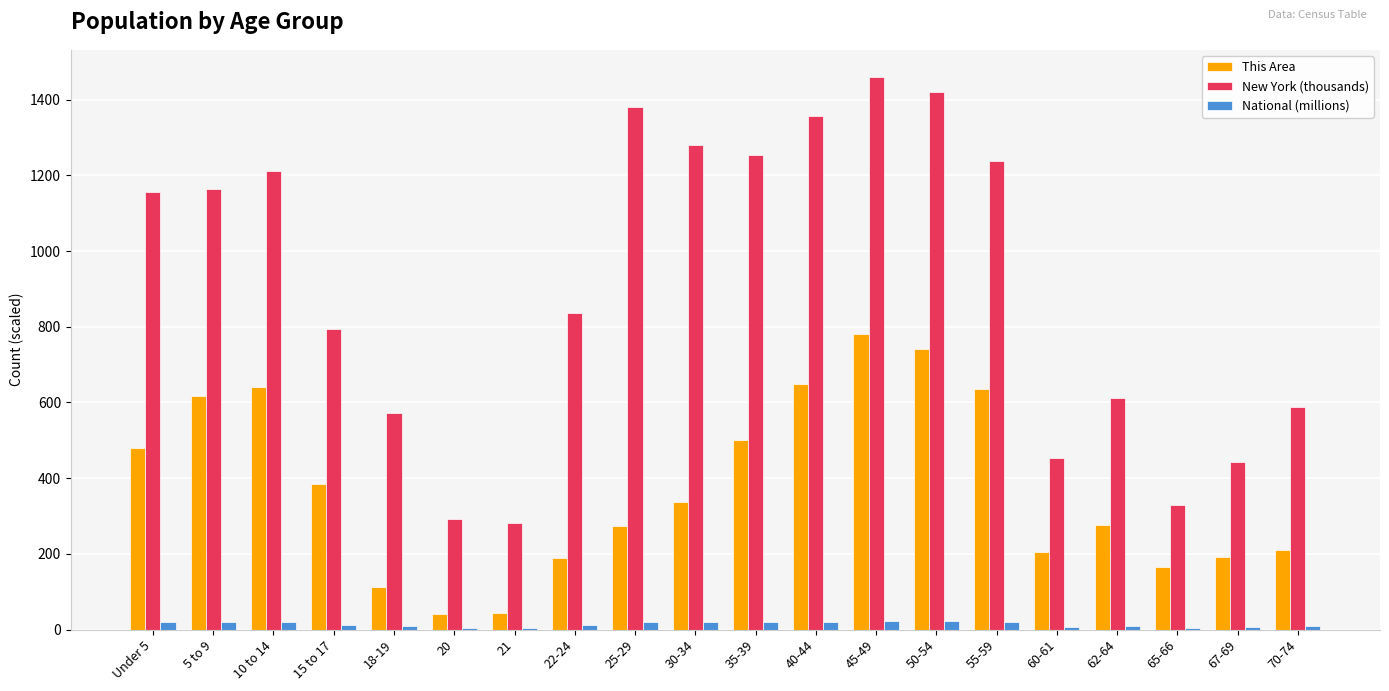

At which label does New York (thousands) first exceed 1155?

Under 5